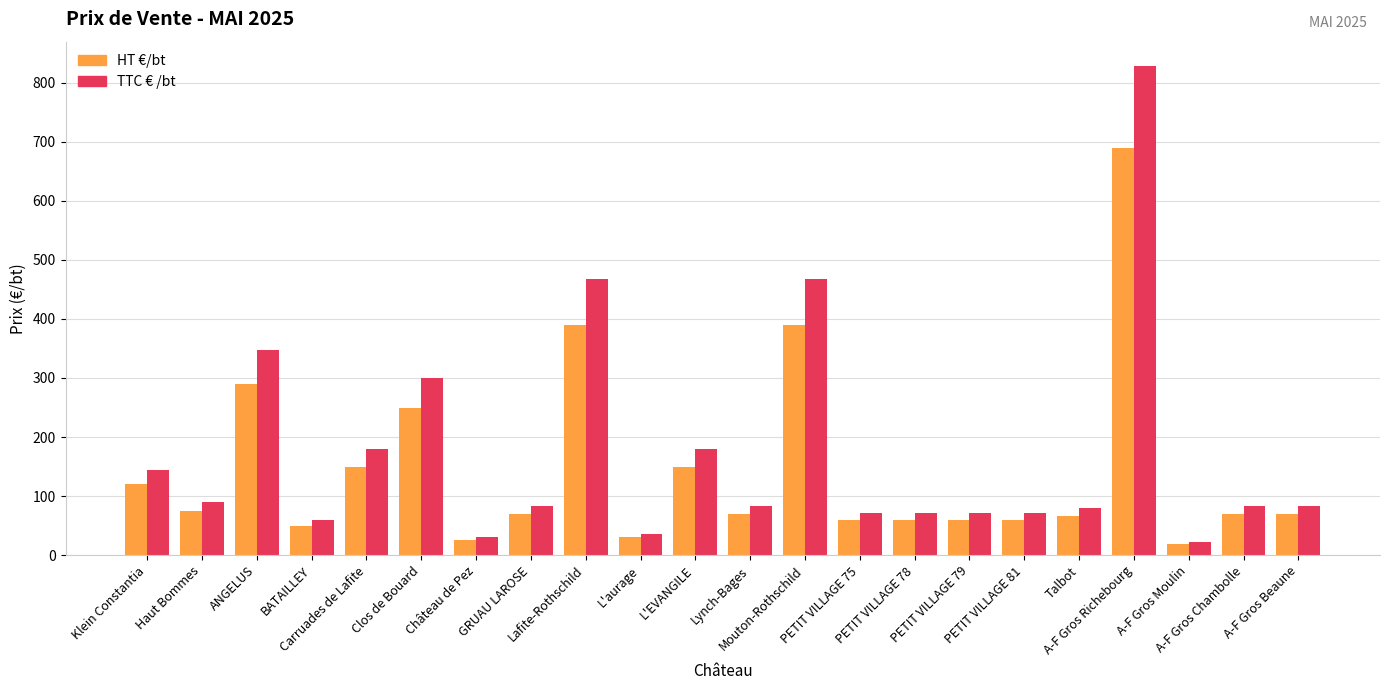

What is the lowest value of the TTC € /bt series?

22.8